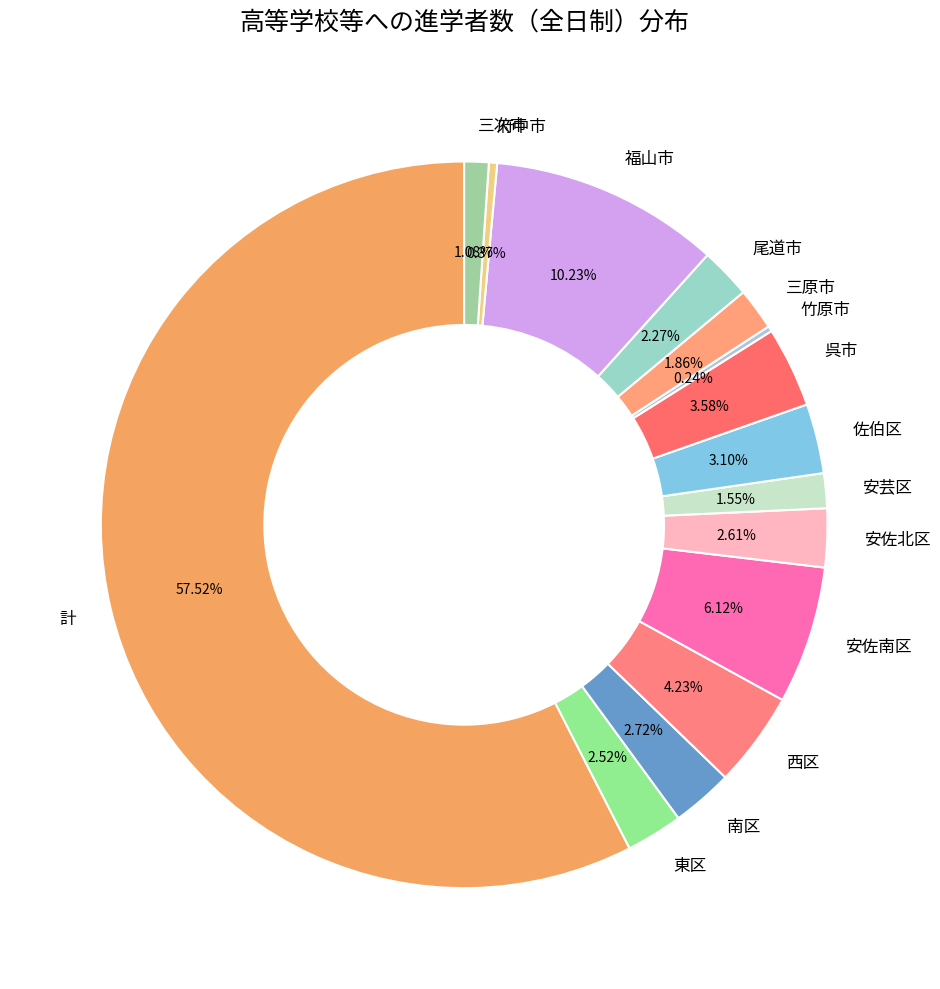

Does 計 account for over 50% of the chart?

Yes